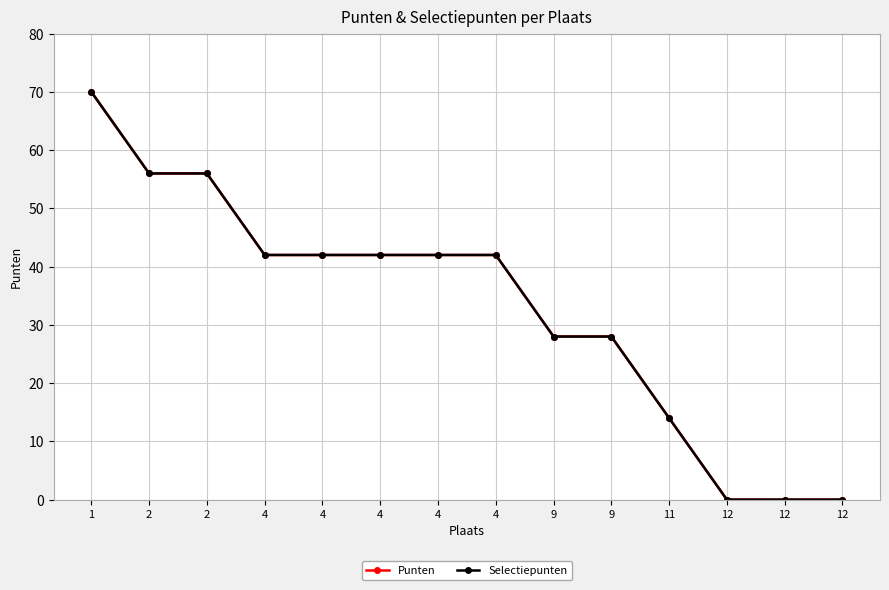

Does the chart have visible grid lines?

Yes